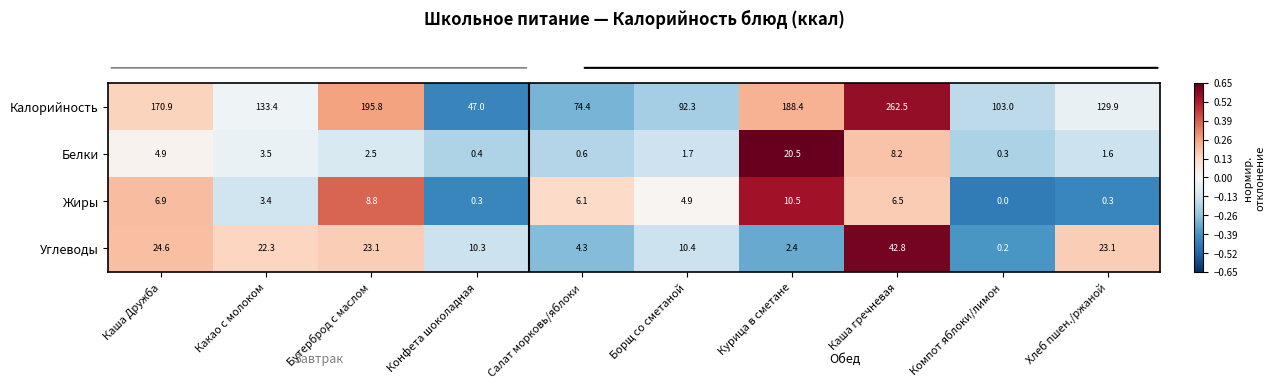

At Компот яблоки/лимон, list the series in order from largest to smallest.

Калорийность, Белки, Углеводы, Жиры